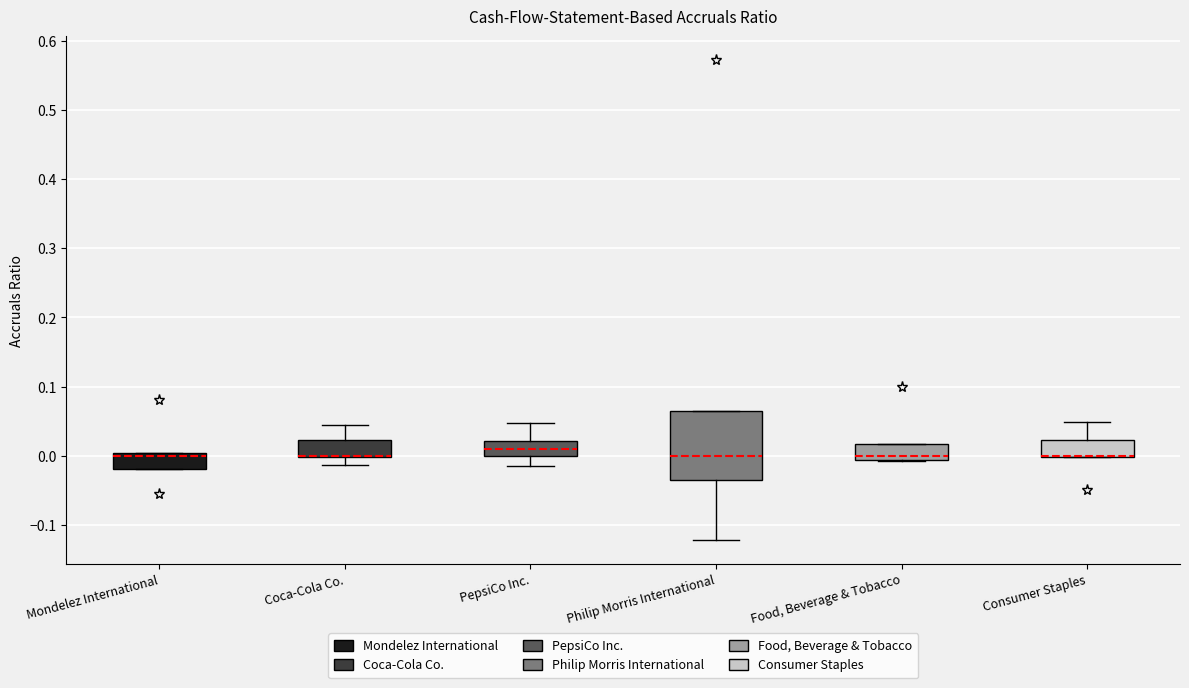

Where is the upper edge of the box for Consumer Staples on the y-axis? The values are not printed on the chart, so give them approximately, as read against the axis.

0.02